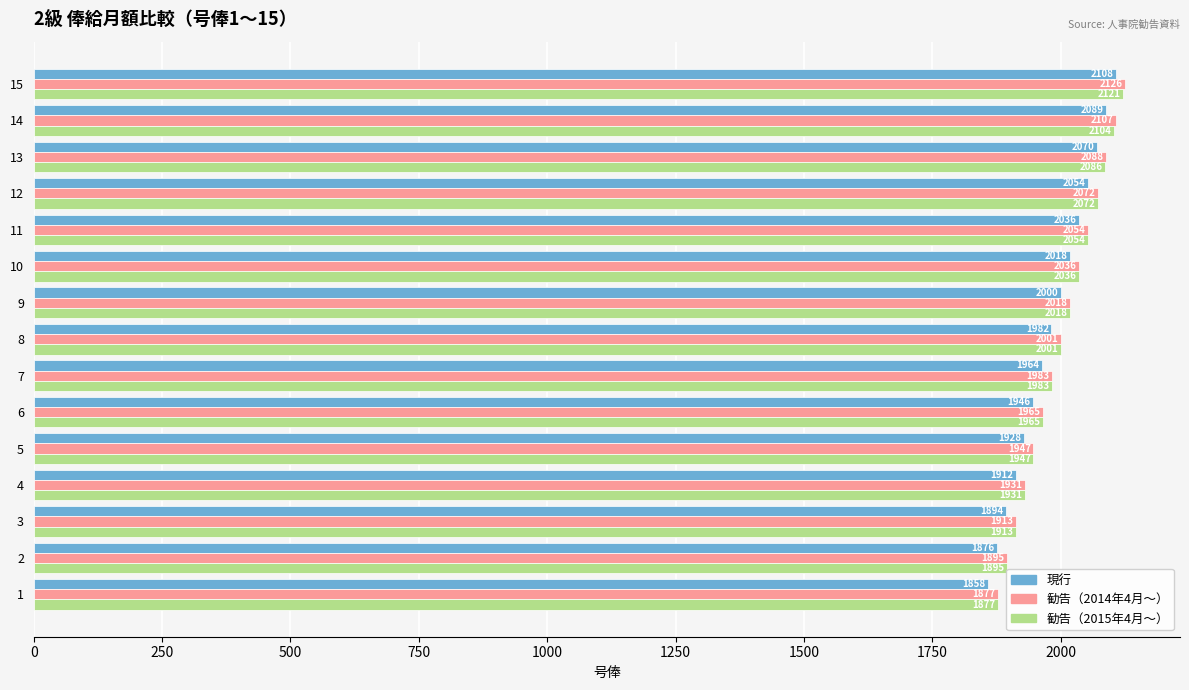

What is the difference between the maximum and second lowest values in the 現行 series?

232